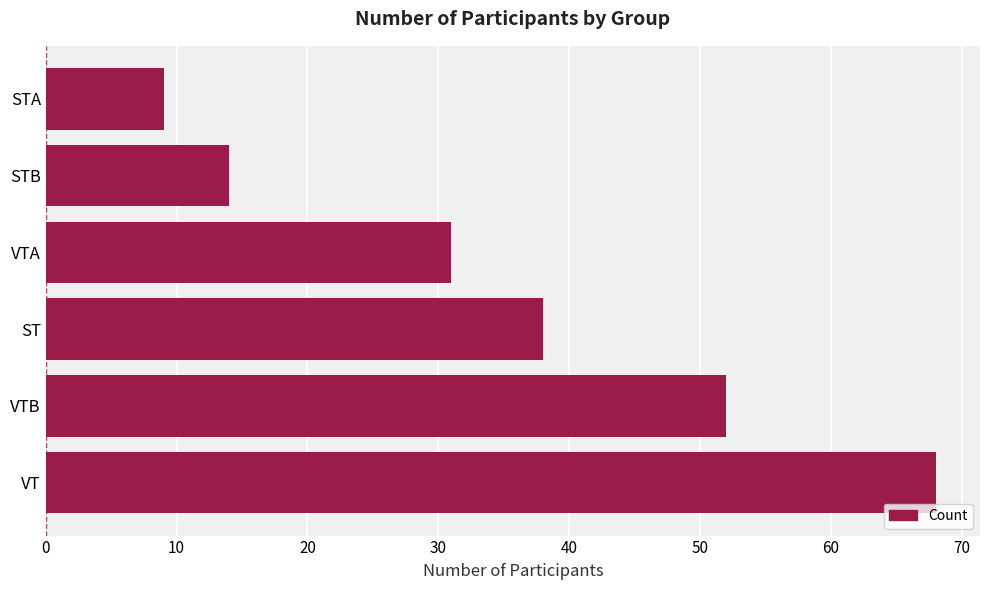

What is the average value?

35